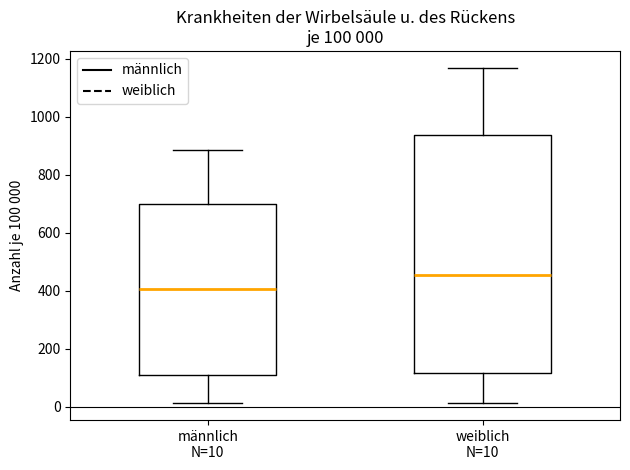

Comparing the boxes themselves (not the whiskers), which one is the tallest?

weiblich N=10